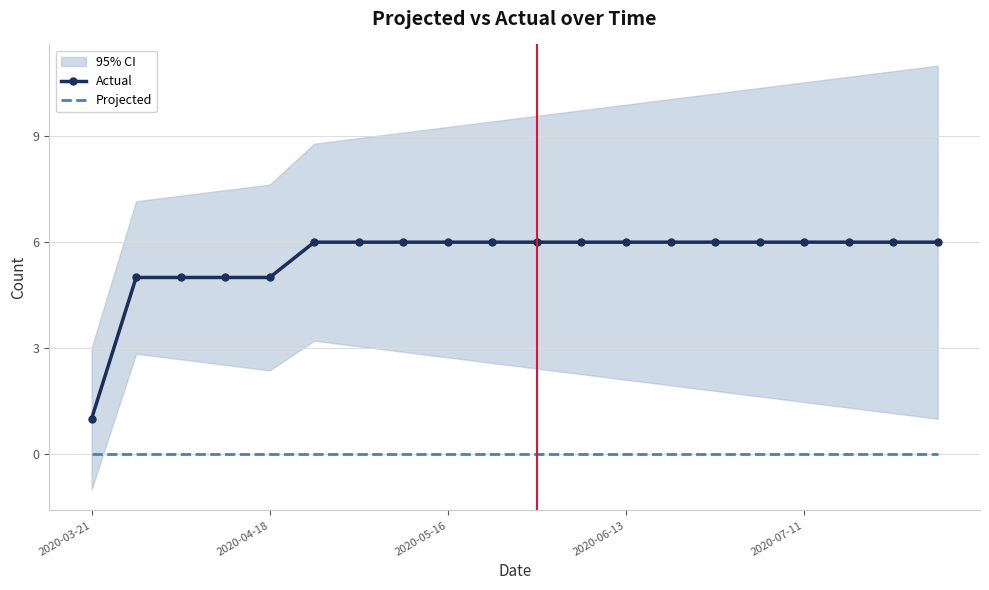

What is the value of the Actual point at the 10th from the left?

6